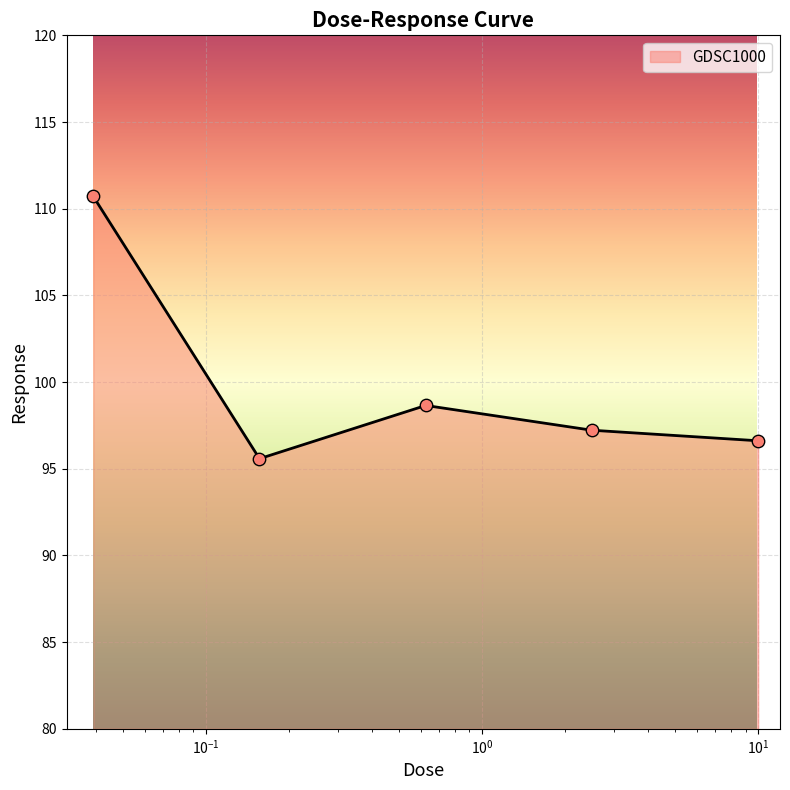

What is the change in value from 0.0390625 to 0.15625?

-15.1